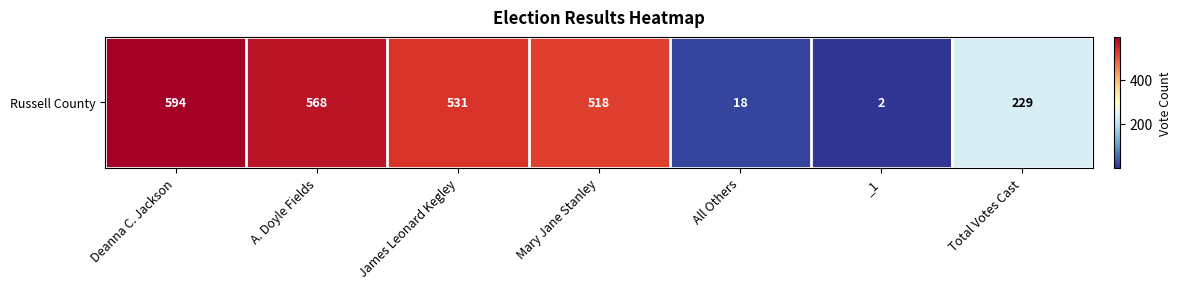

Reading left to right, extract all data points from this chart.

594	568	531	518	18	2	229